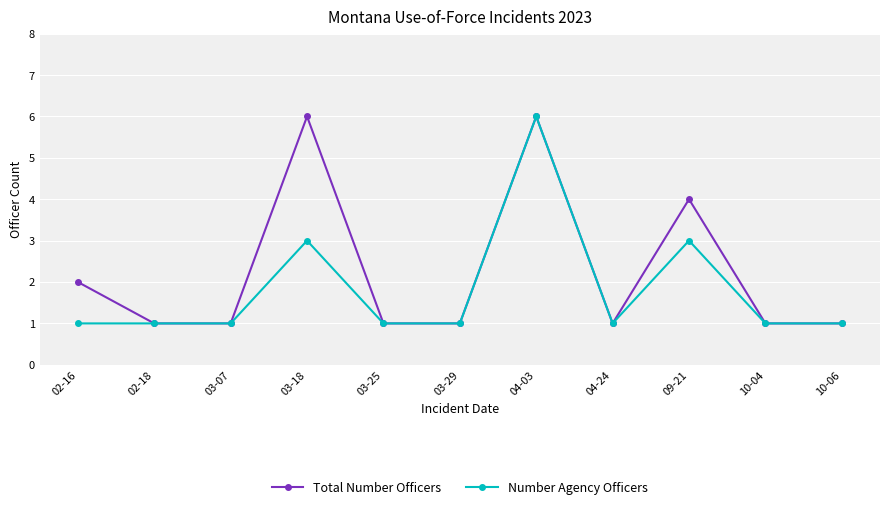

Which series has the largest total across all categories?

Total Number Officers